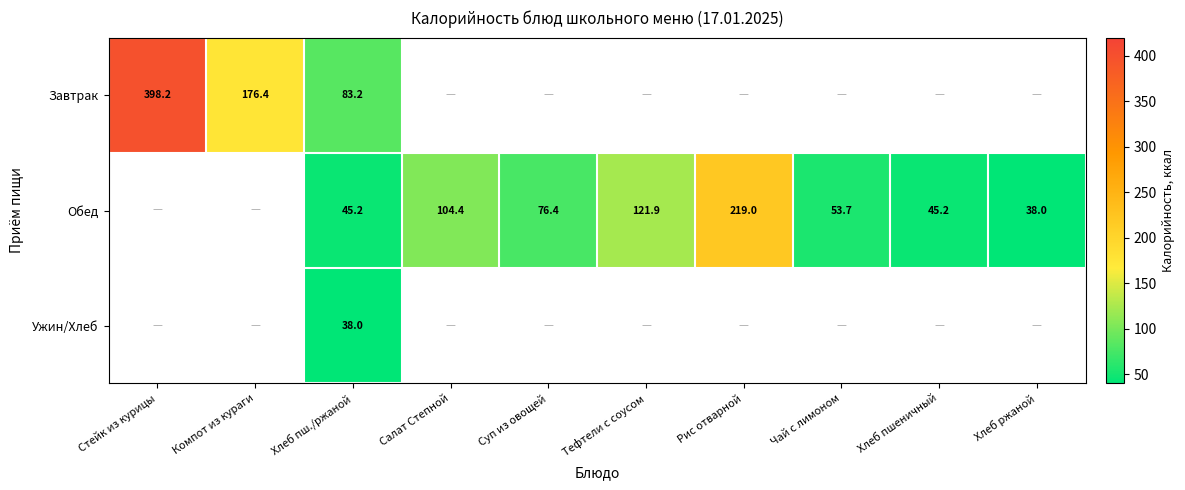

The Обед series shows 53.7 at Чай с лимоном. True or false?

True